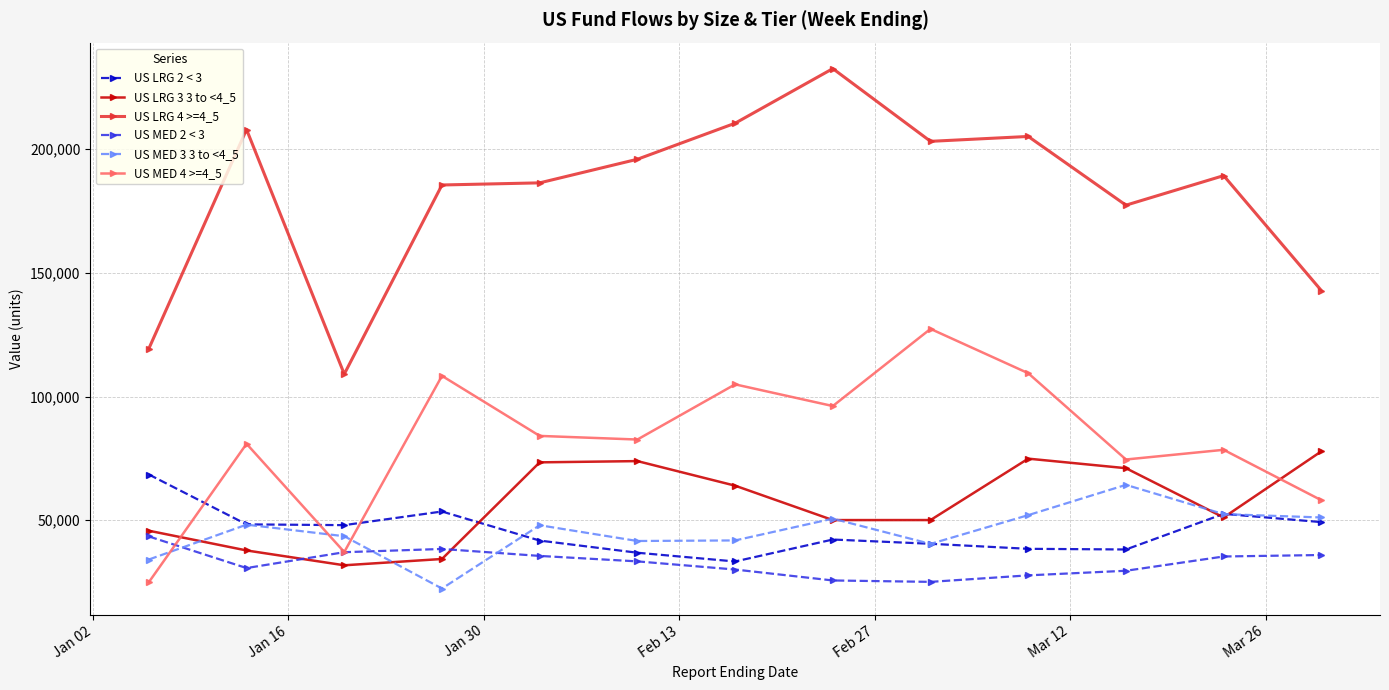

True or false: US LRG 4 >=4_5 and US MED 2 < 3 cross at least once.

False